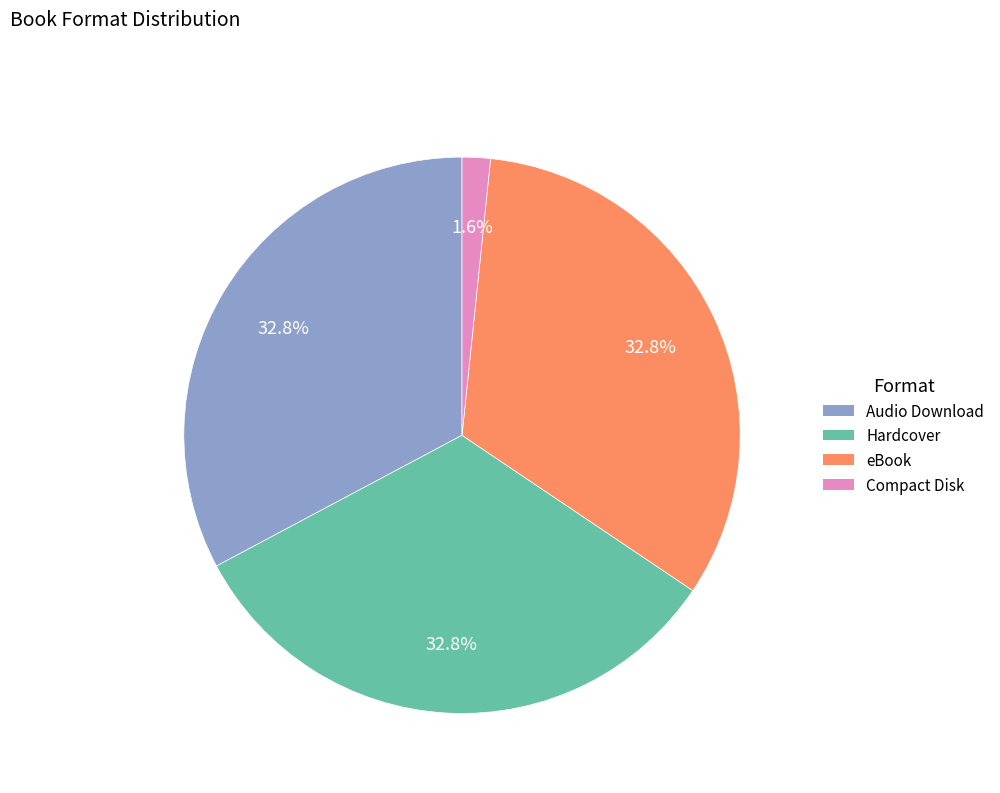

Is it true that Compact Disk is 15% of the pie?

False